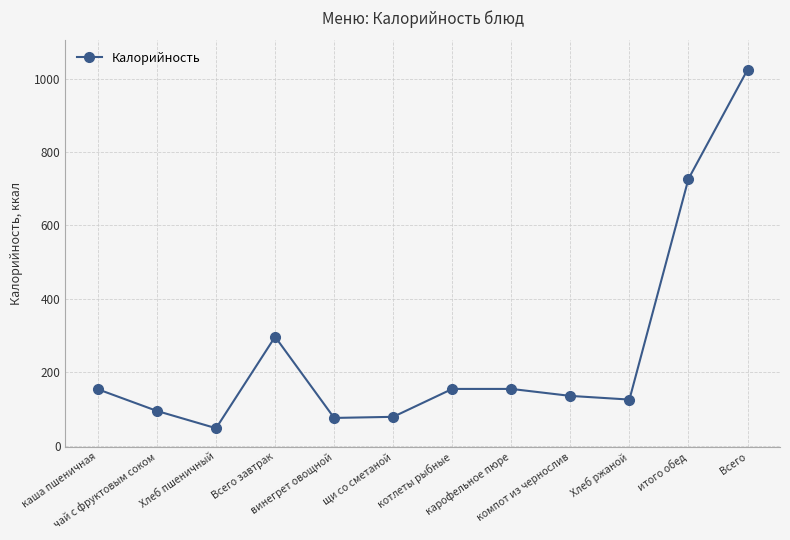

What is the ratio of the value at Всего завтрак to the value at каша пшеничная?

1.9